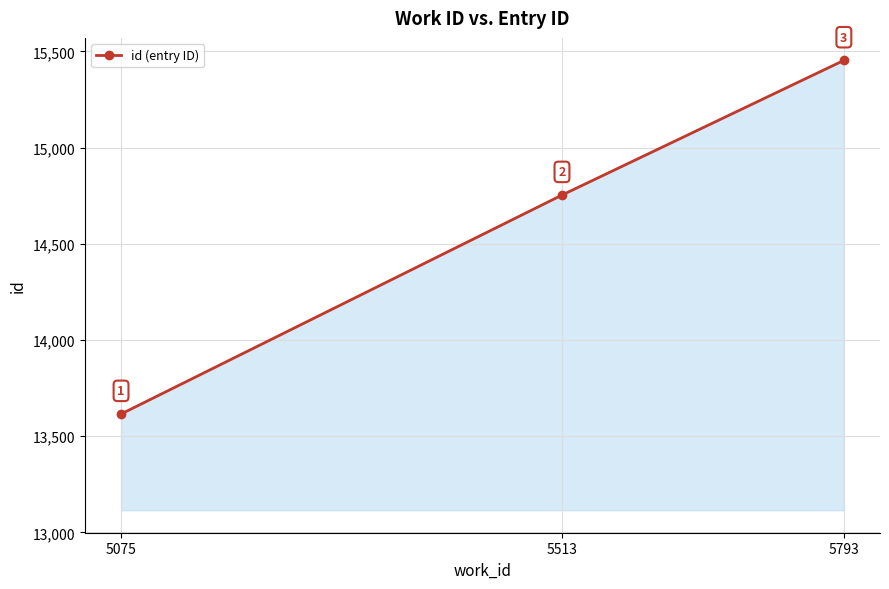

How many lines are shown in the chart?

1